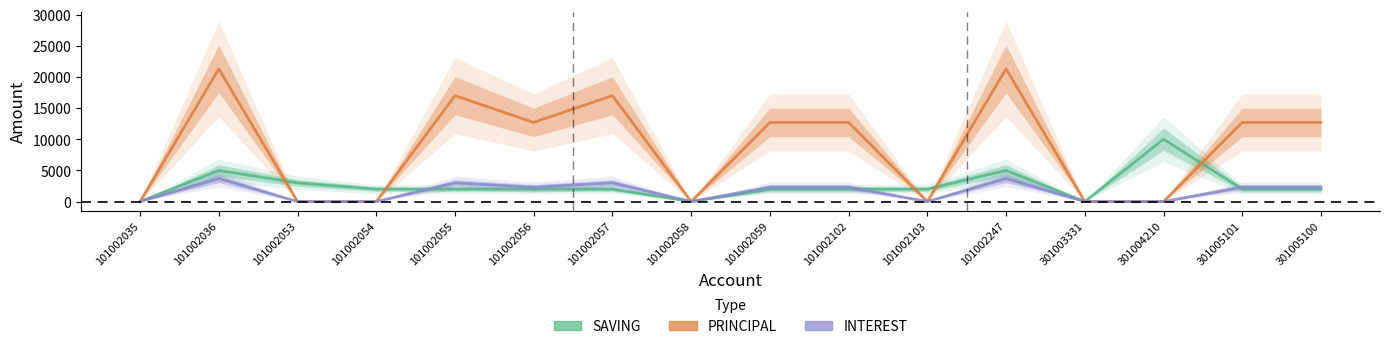

True or false: SAVING has a value of -5439 at 101002035.

False